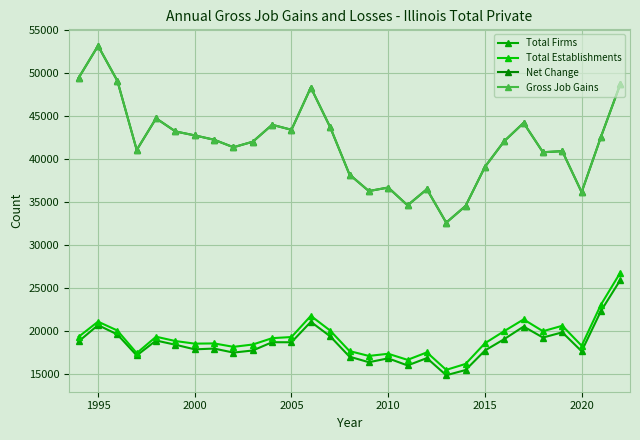

At which category does Net Change reach its first local peak?

1995